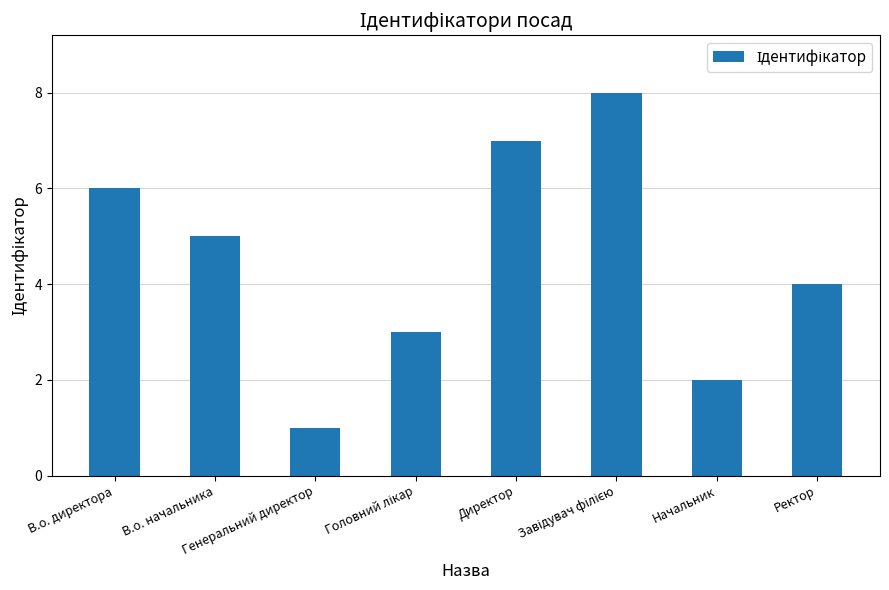

What is the minimum value shown in the chart?

1